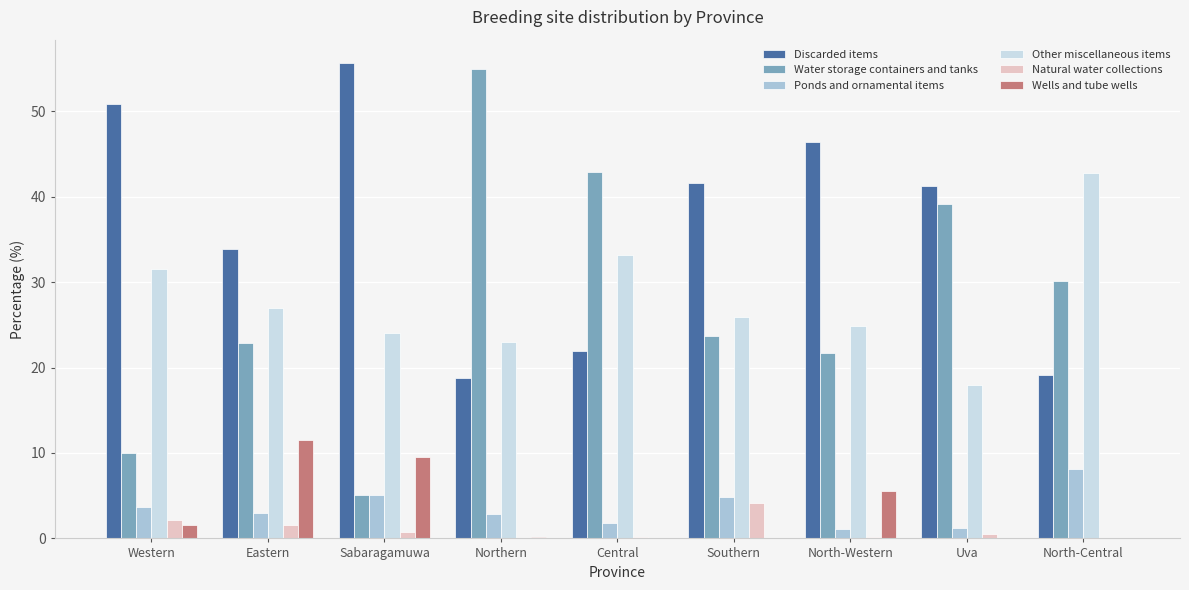

What is the average value of the Wells and tube wells series?

3.2